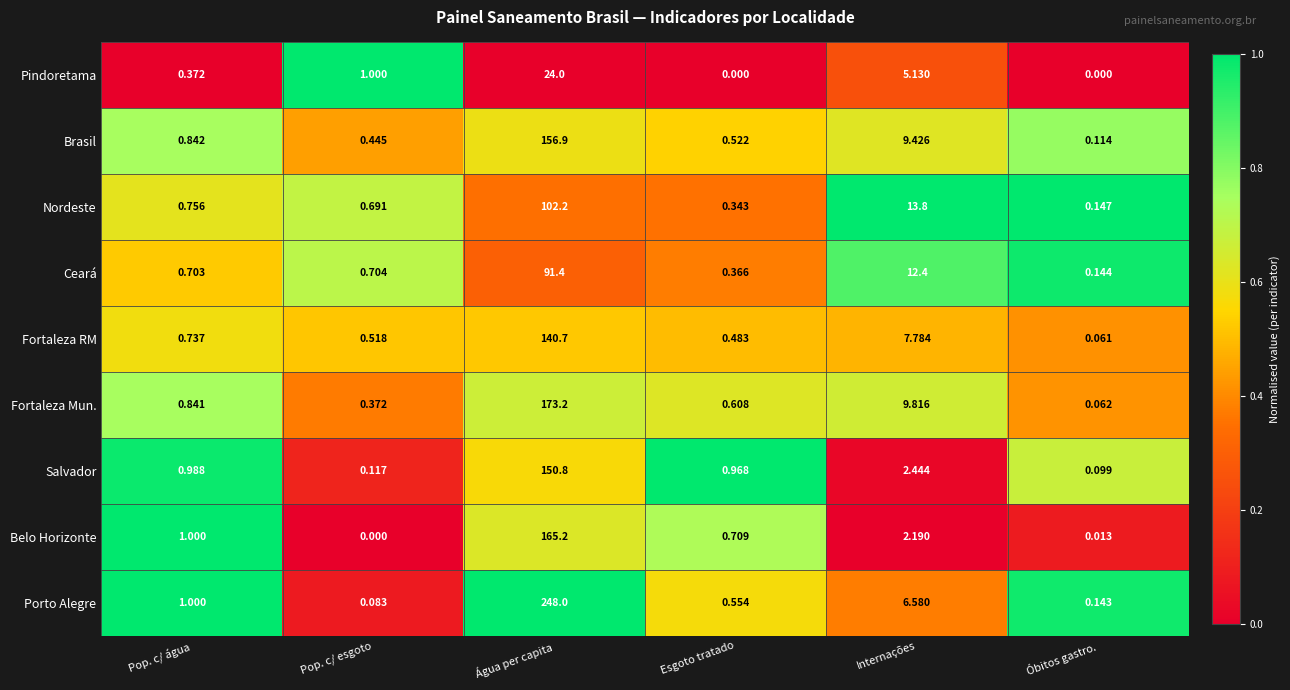

Which category has the highest value in the Belo Horizonte series?

Água per capita